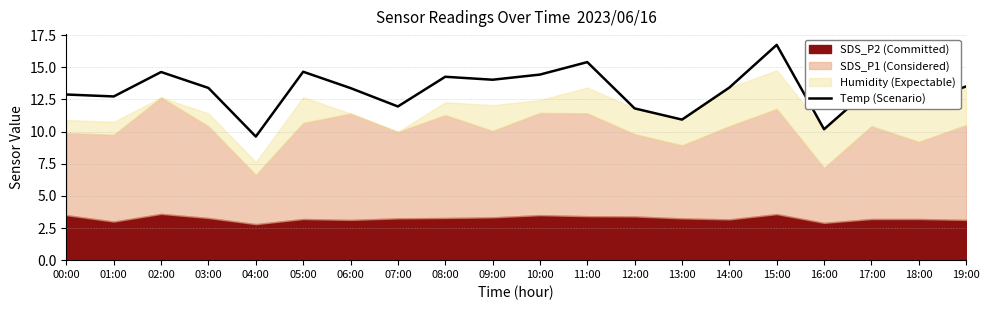

Read the value at 11:00.

15.4